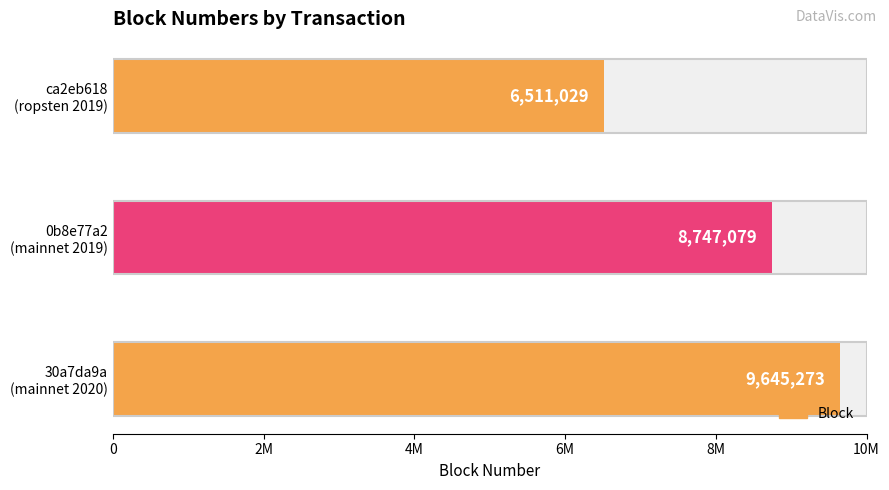

How many data points does each series have?

3